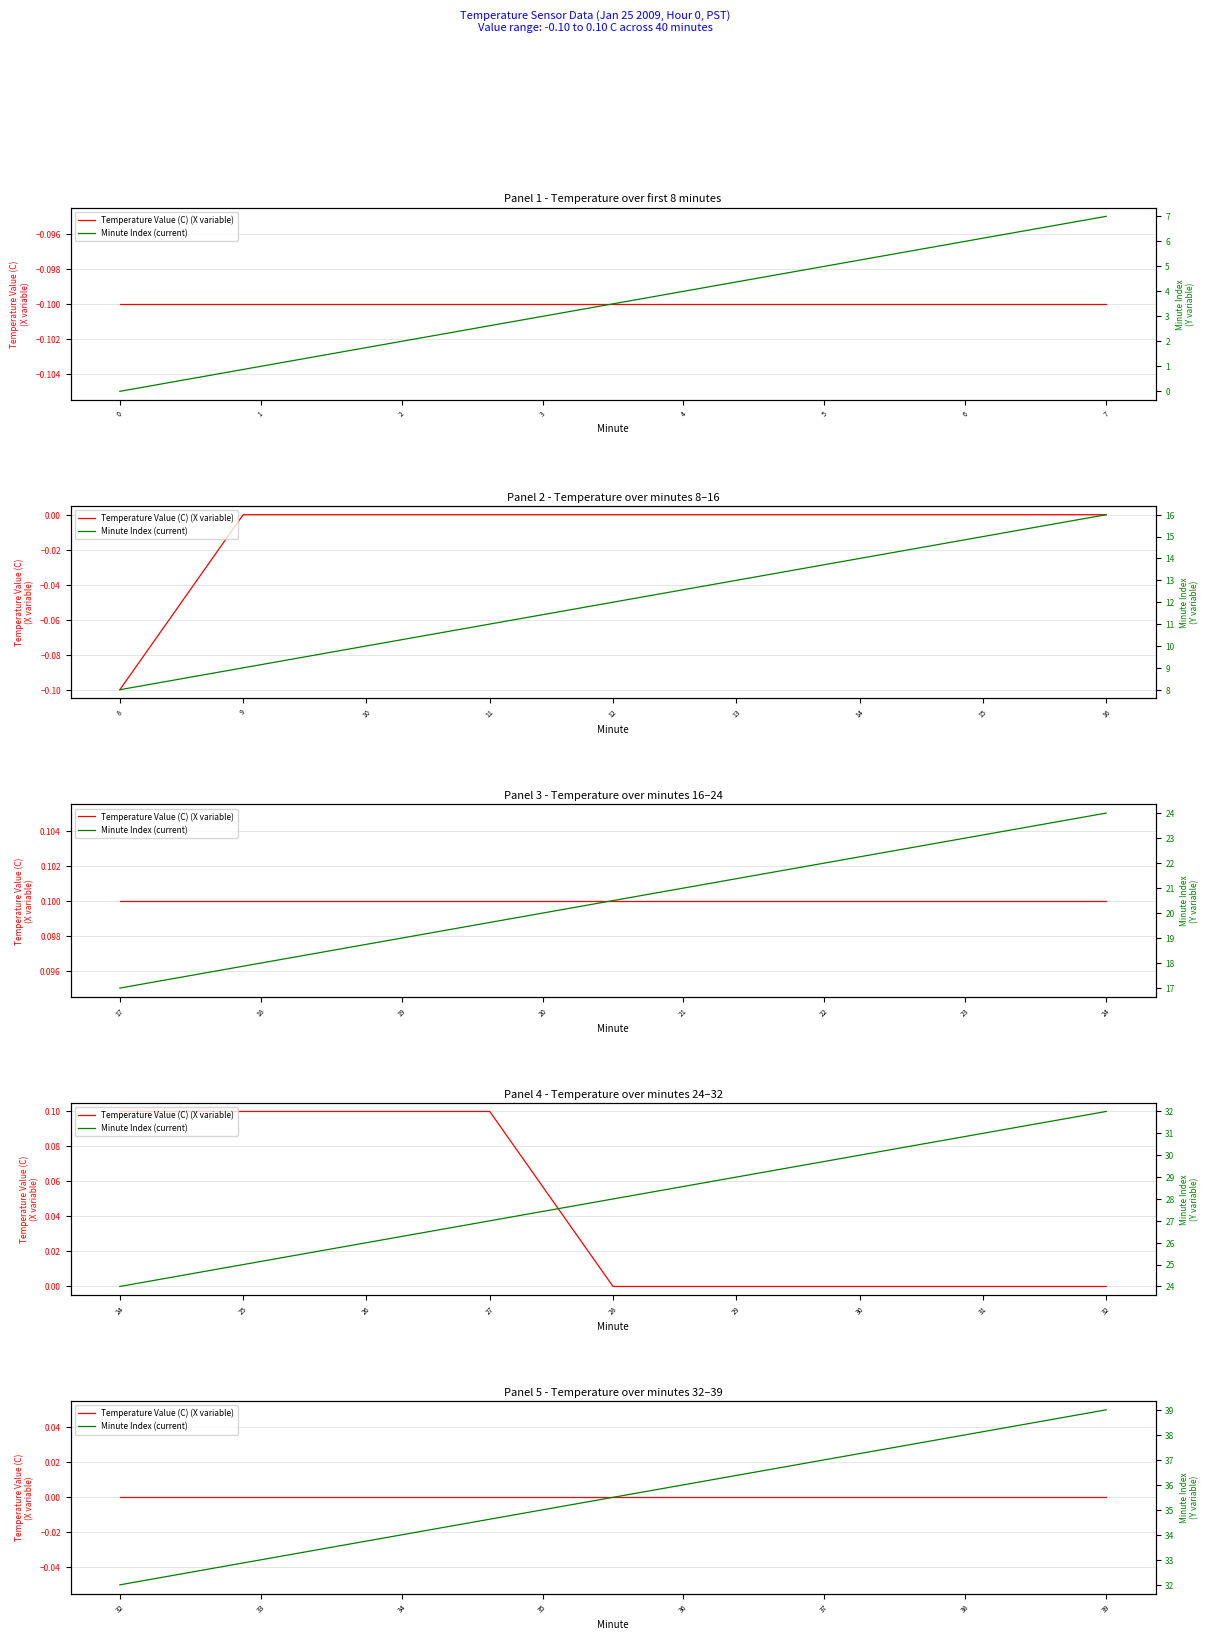

List the series in order of their peak value, lowest first.

Temperature Value (C) (X variable), Minute Index (current)